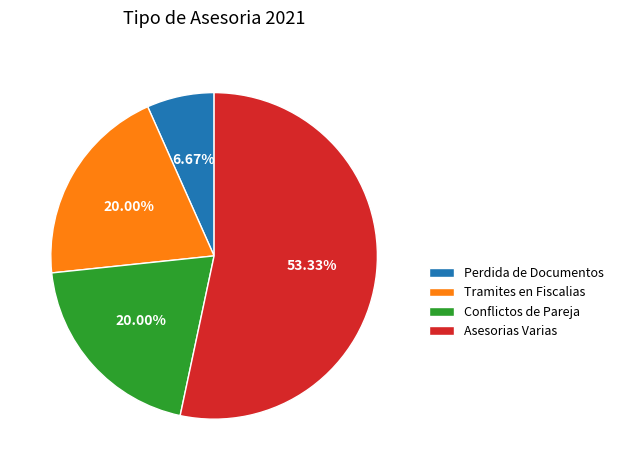

Which slice represents more than half of the pie?

Asesorias Varias